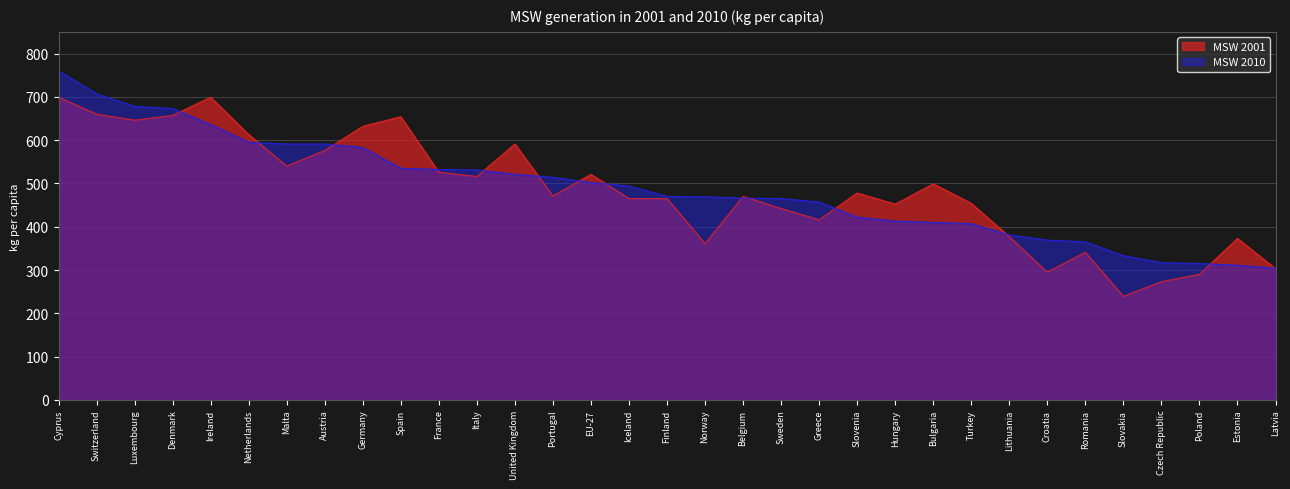

What is the difference between the MSW 2010 values at Czech Republic and Belgium?

149